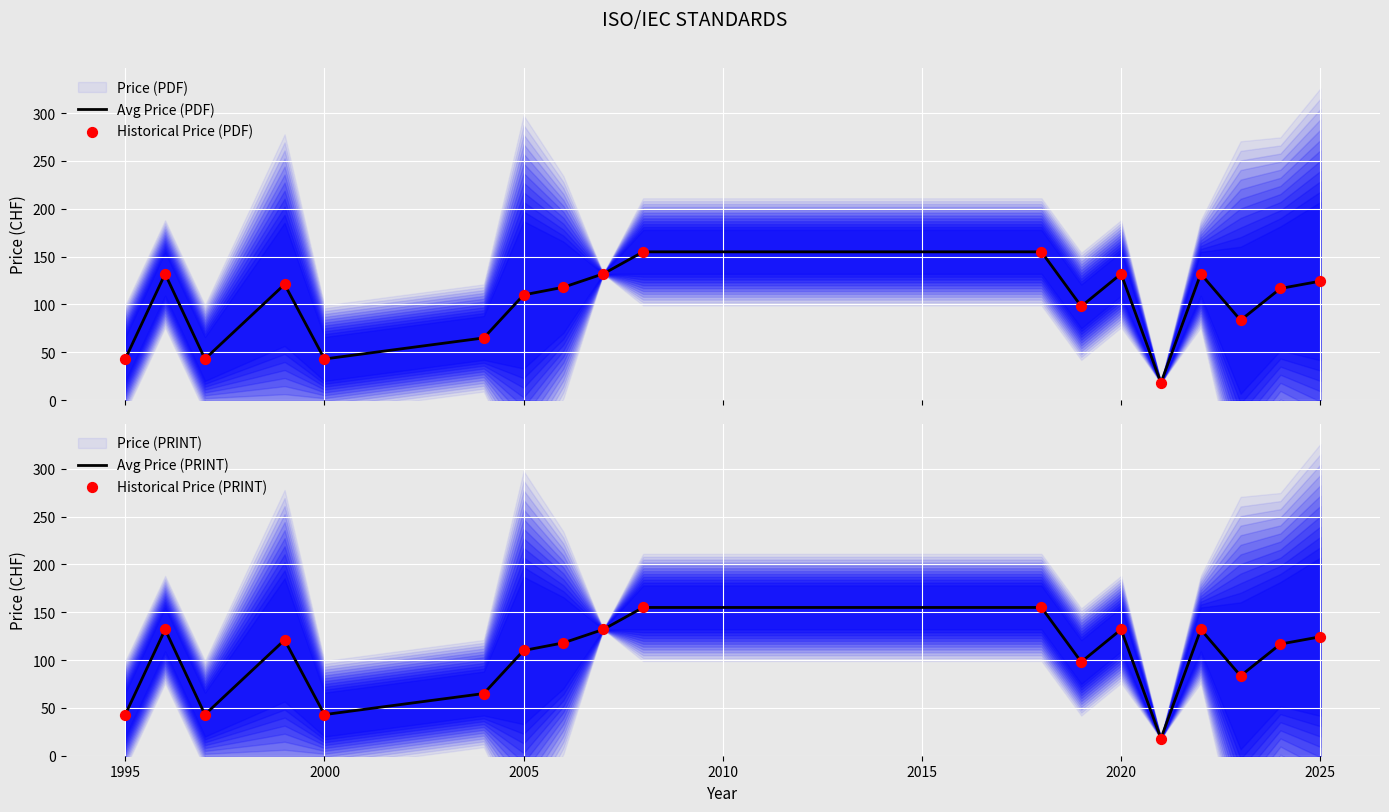

Which series reaches the maximum Y coordinate?

Avg Price (PDF)